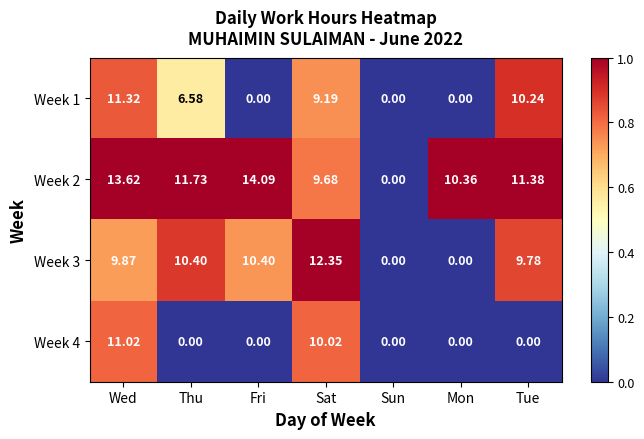

Which category has the highest value in the Week 1 series?

Wed